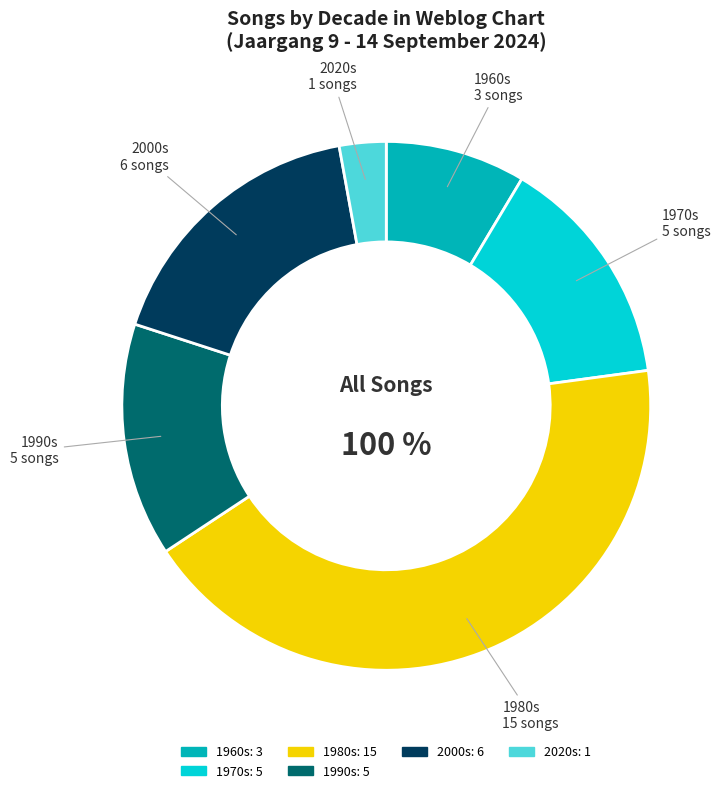

True or false: 2001 accounts for 14% of the total.

False